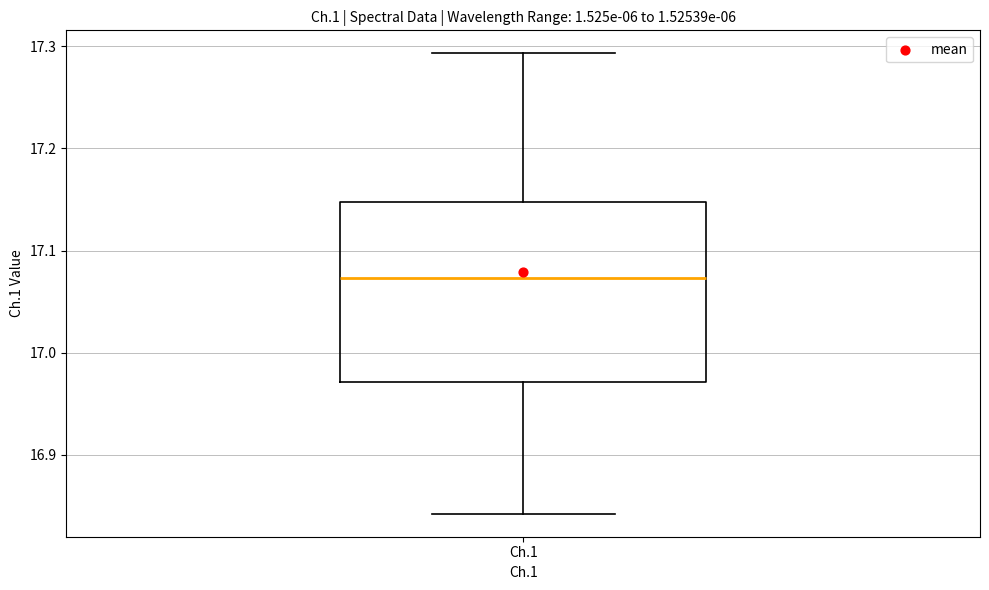

Where is the upper edge of the box for Ch.1 on the y-axis? The values are not printed on the chart, so give them approximately, as read against the axis.

17.15